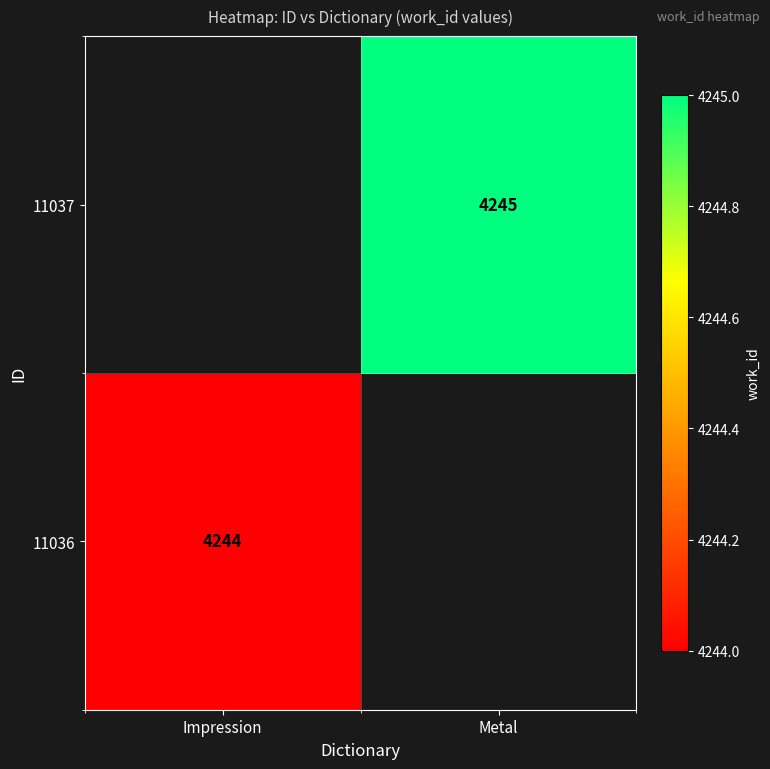

What is the minimum value shown in the chart?

4244.0